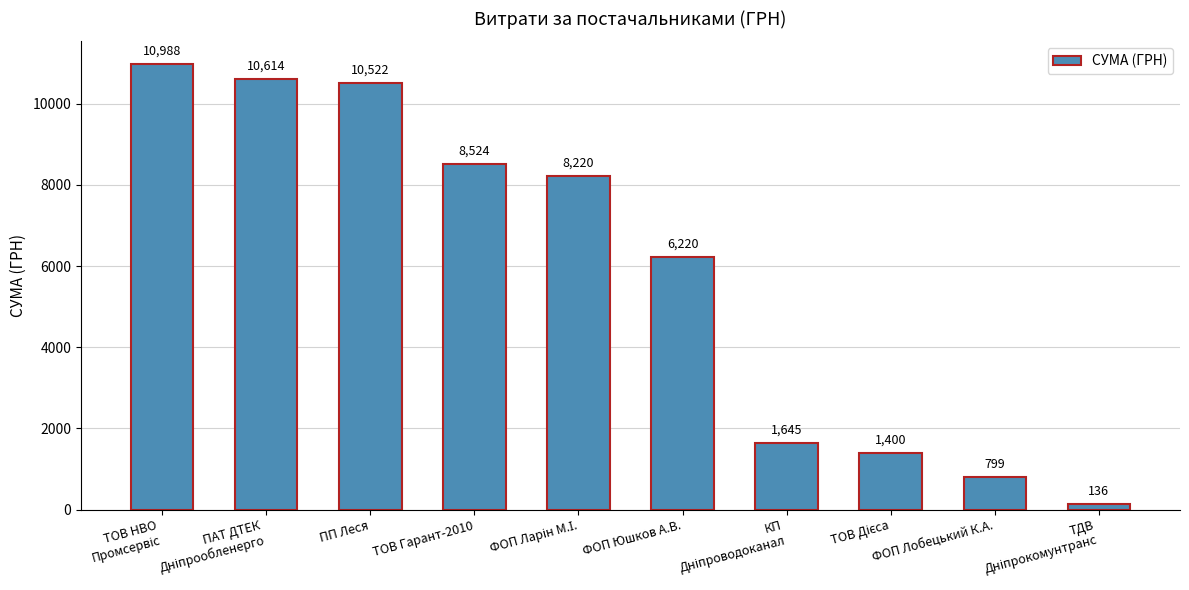

What is the smallest value displayed?

135.7